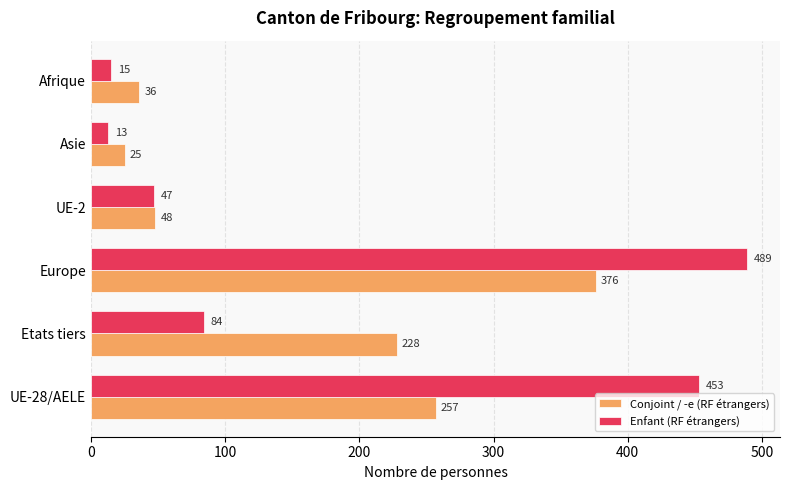

Rank the series by their average value, from lowest to highest.

Conjoint / -e (RF étrangers), Enfant (RF étrangers)